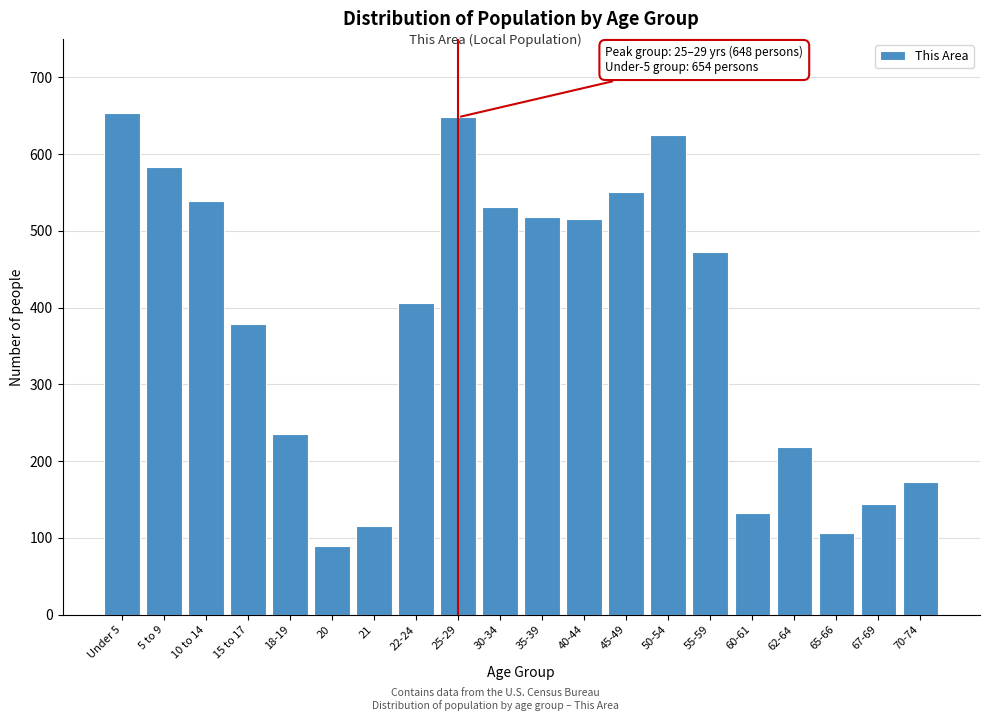

What is the value of the 12th bar from the left?

516